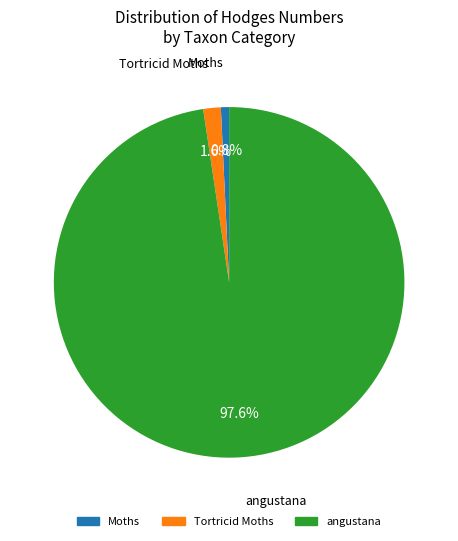

Which category accounts for the majority?

angustana